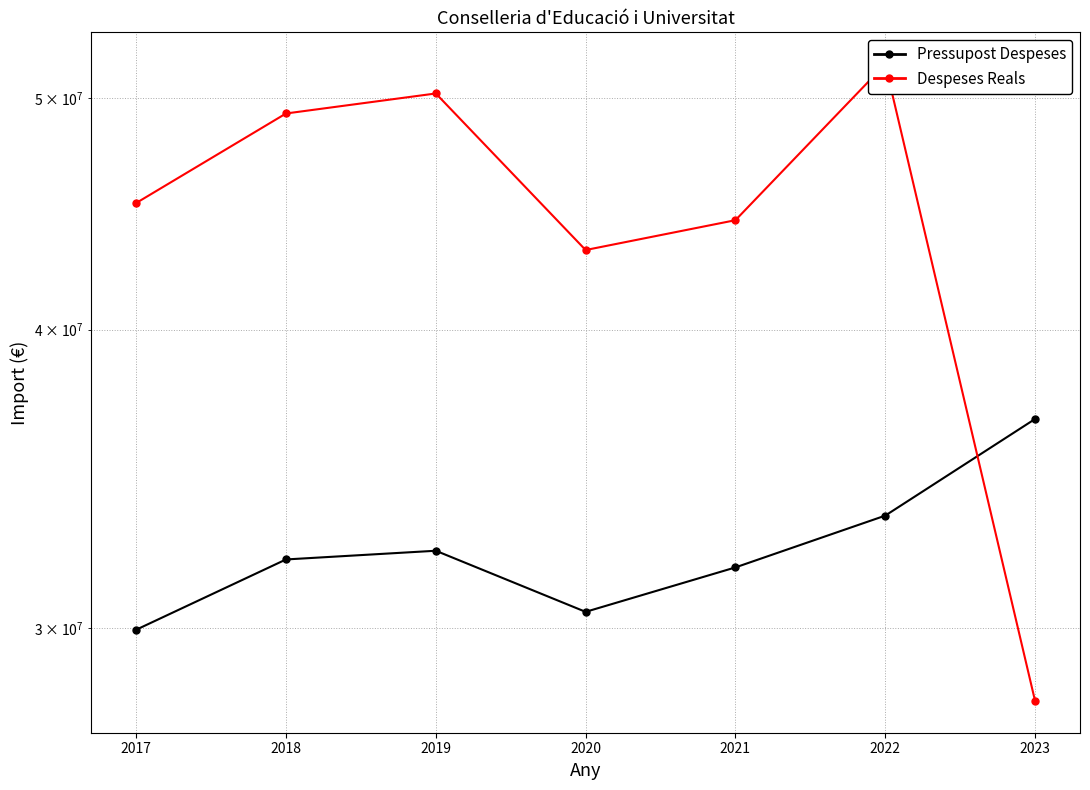

True or false: Despeses Reals and Pressupost Despeses cross at least once.

True